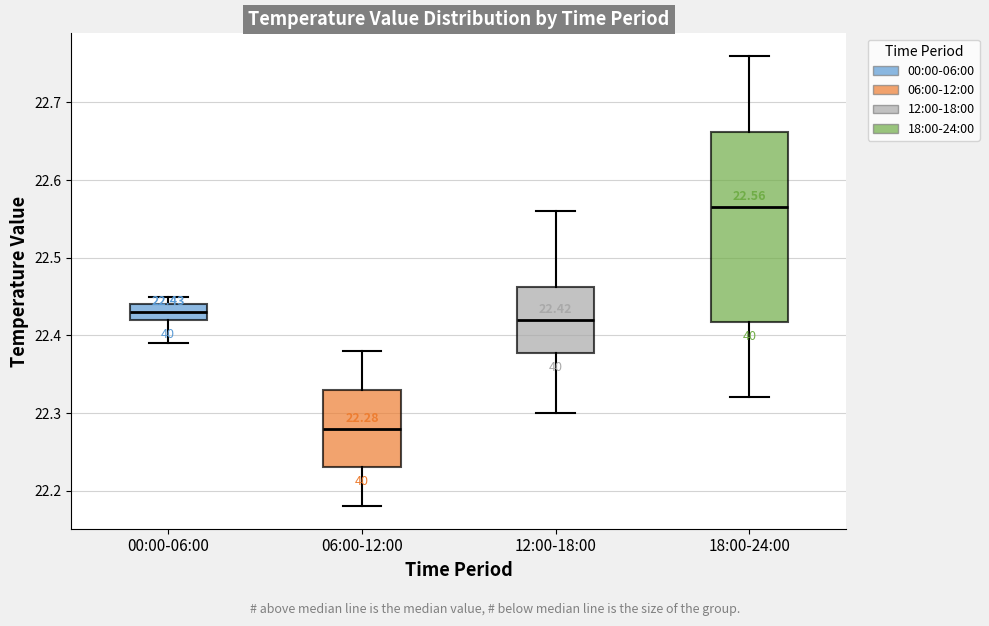

Which box is the tallest, from its lower edge to its upper edge?

18:00-24:00